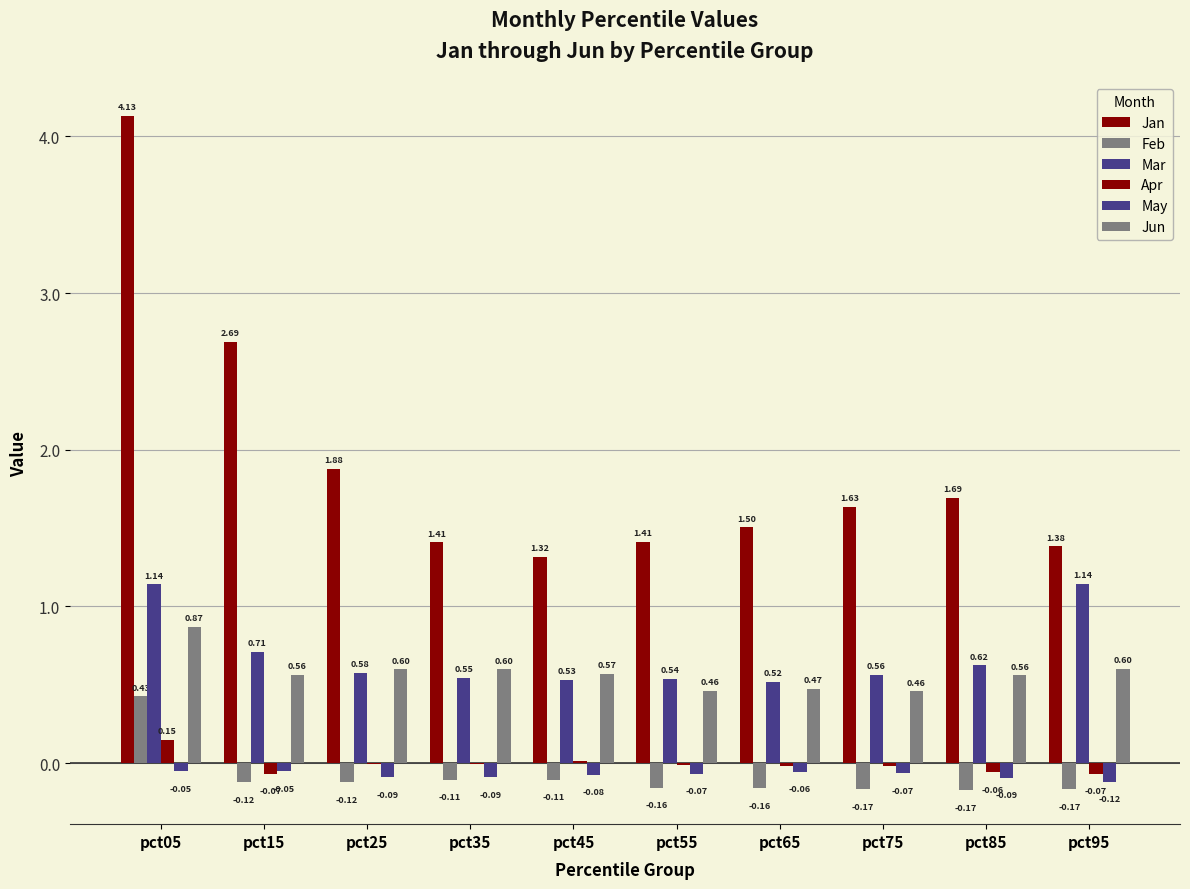

Which series has the largest range (max minus min)?

Jan